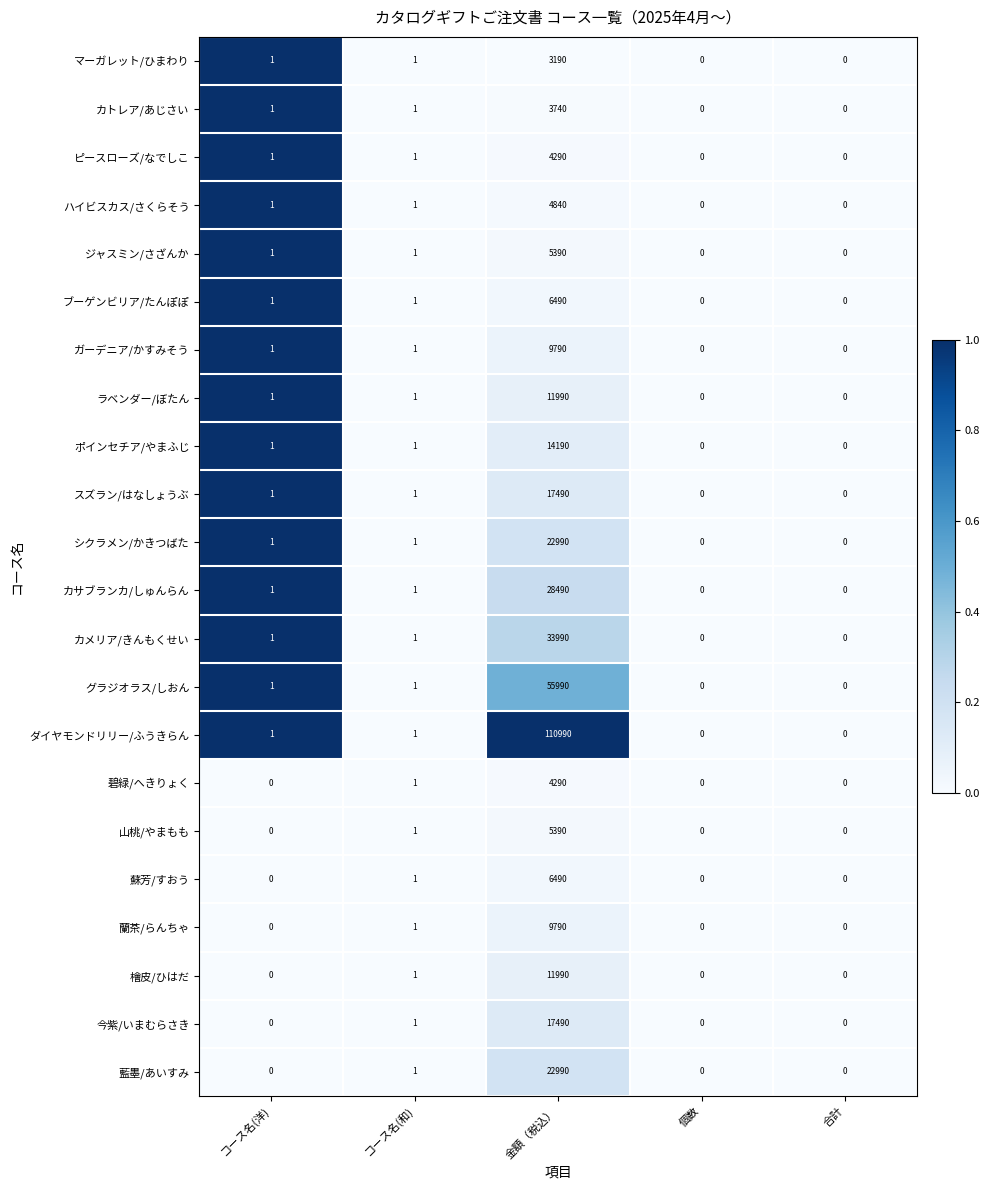

Count the number of categories in the chart.

5